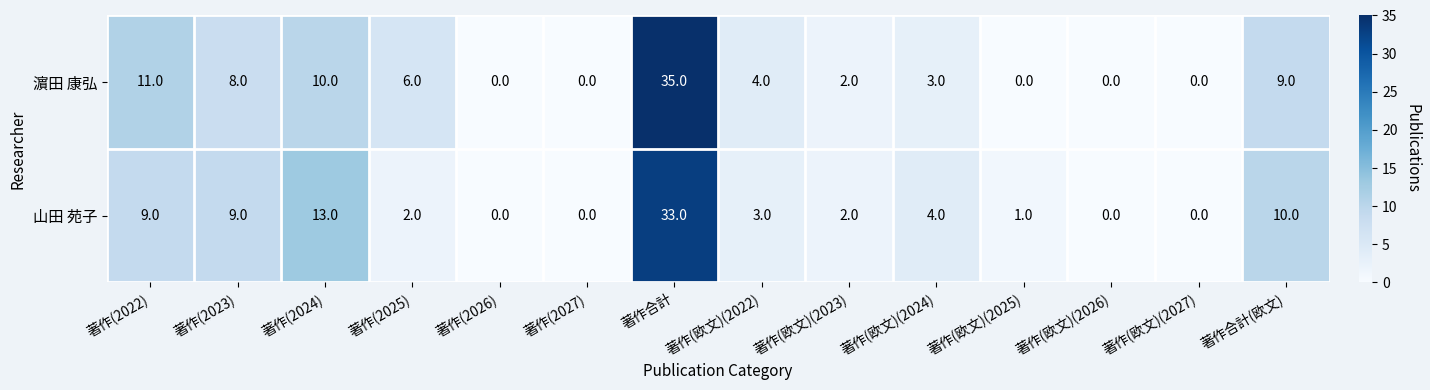

What is the sum of all 濵田 康弘 values?

88